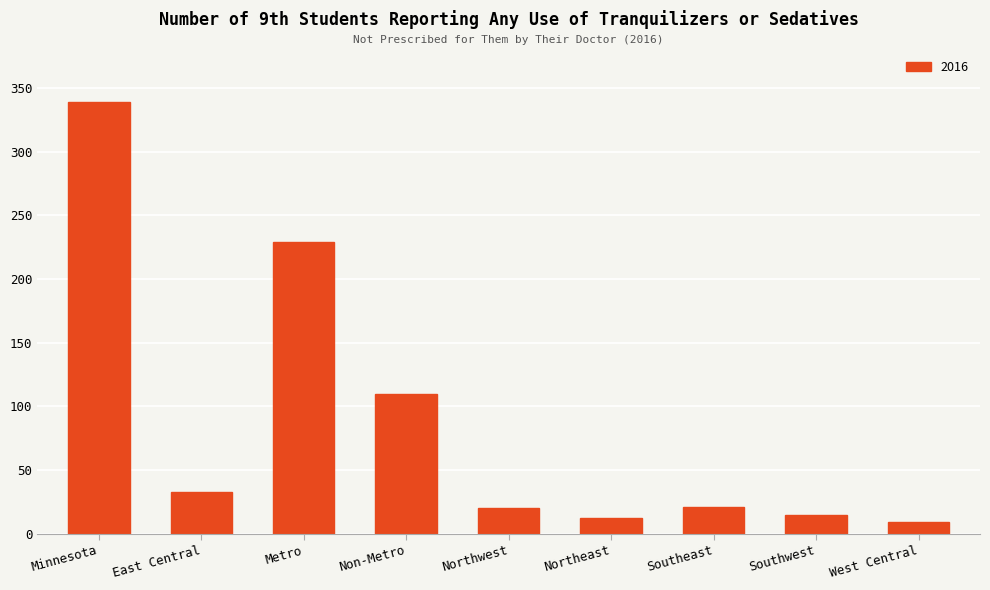

At which label does the data first exceed 21?

Minnesota